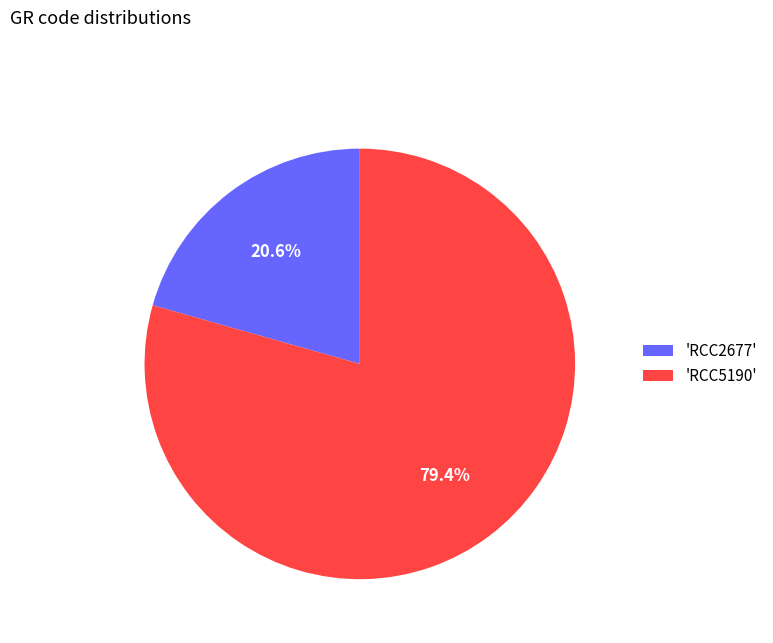

Does any single category account for the majority?

Yes